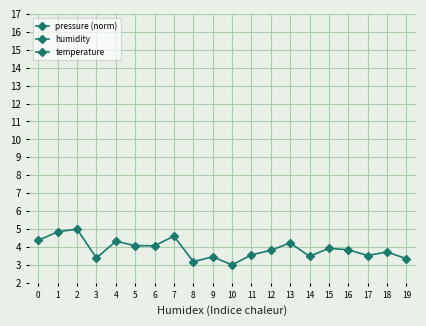

Which series ends up on top after the final intersection of temperature and humidity?

temperature